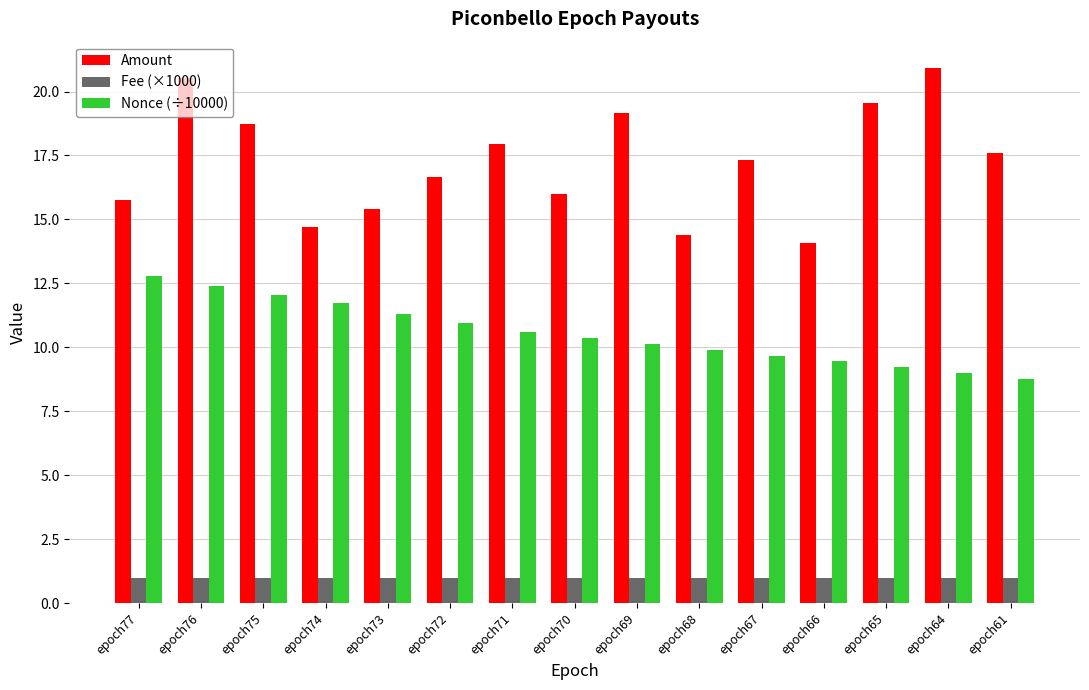

Which series has the widest spread of values?

Amount